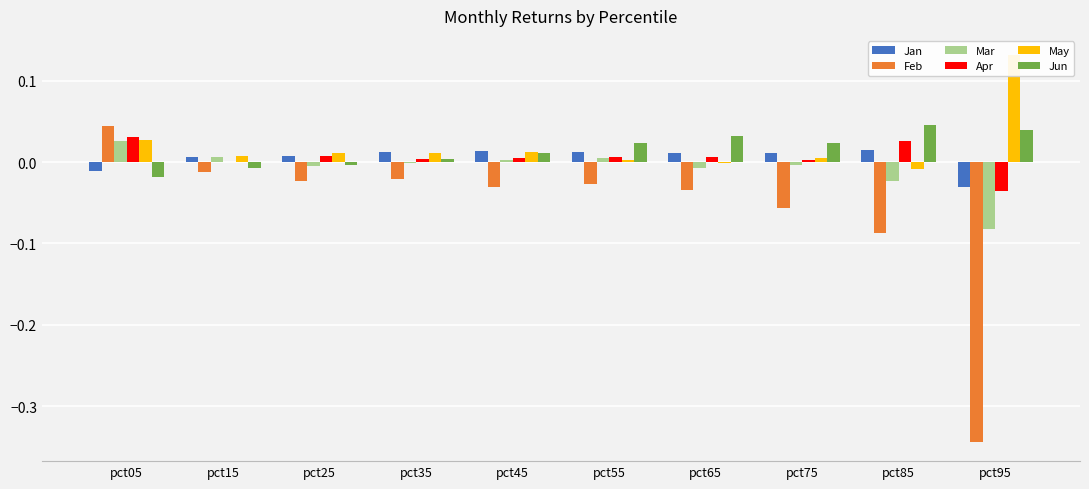

At which label is Jun closest to 0?

pct25